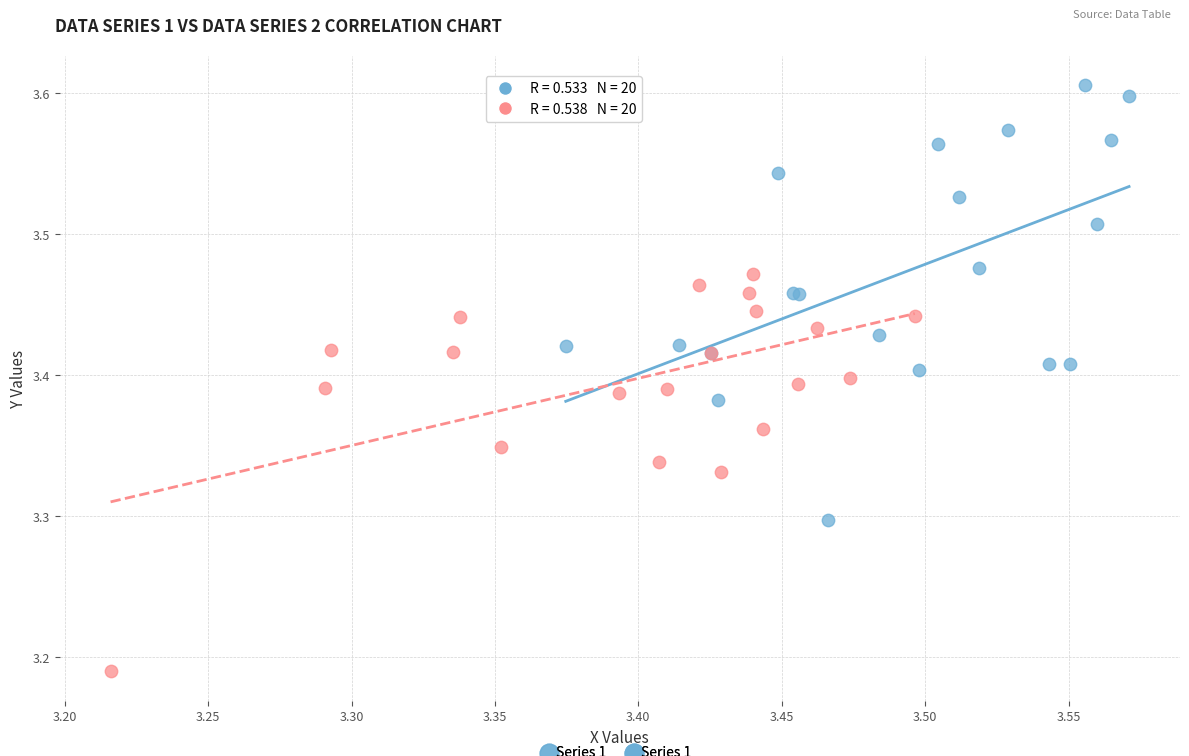

Which series reaches the minimum Y coordinate?

Series 2